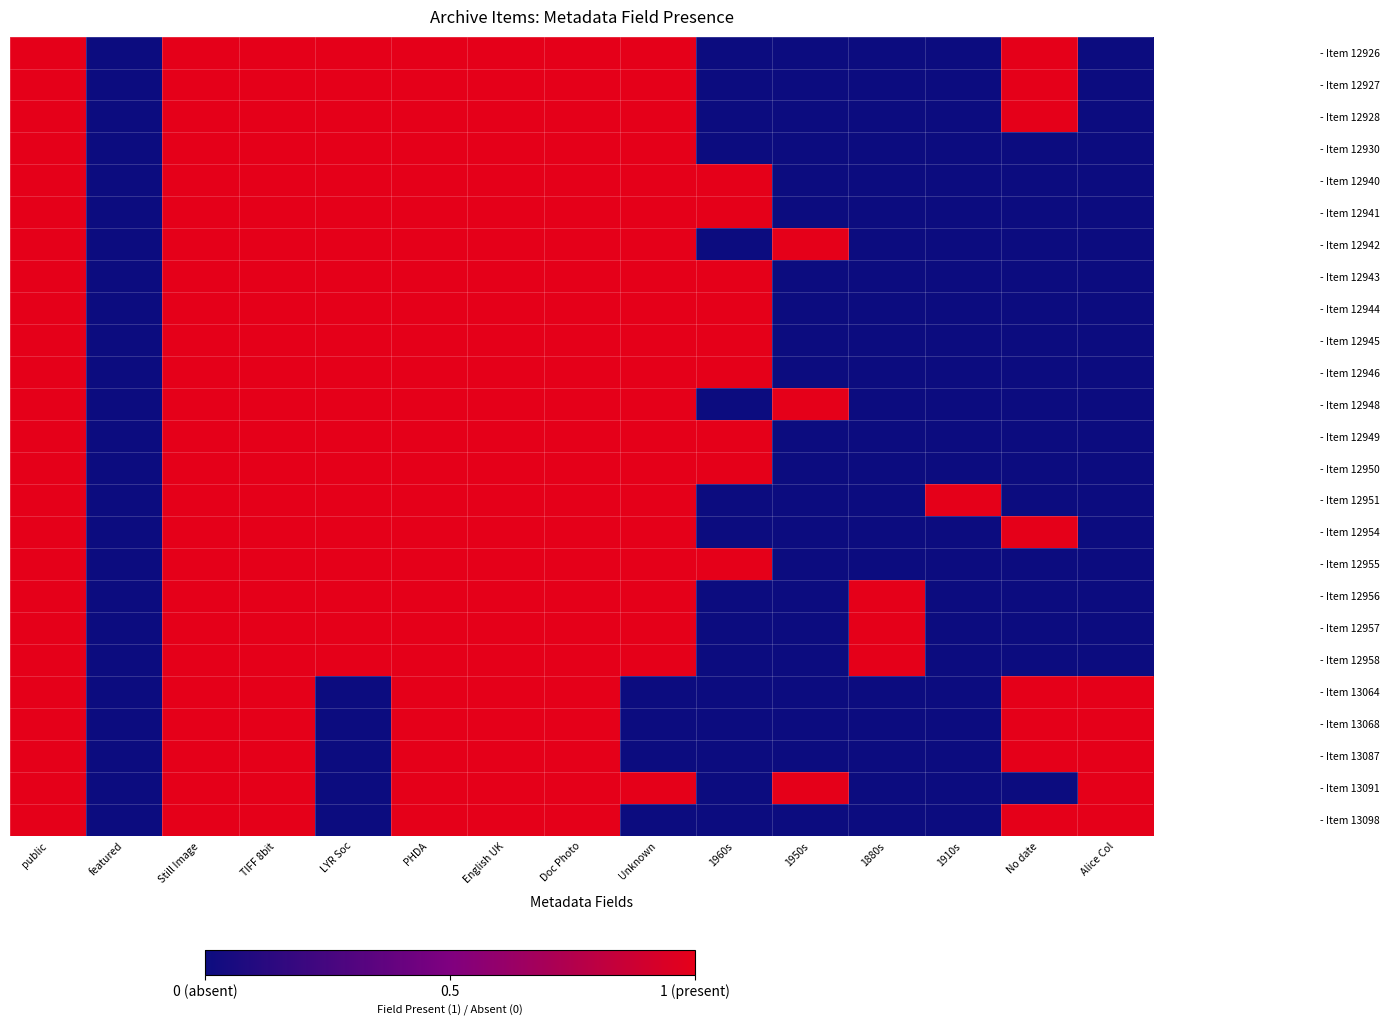

At which category does the chart reach its peak across all series?

public